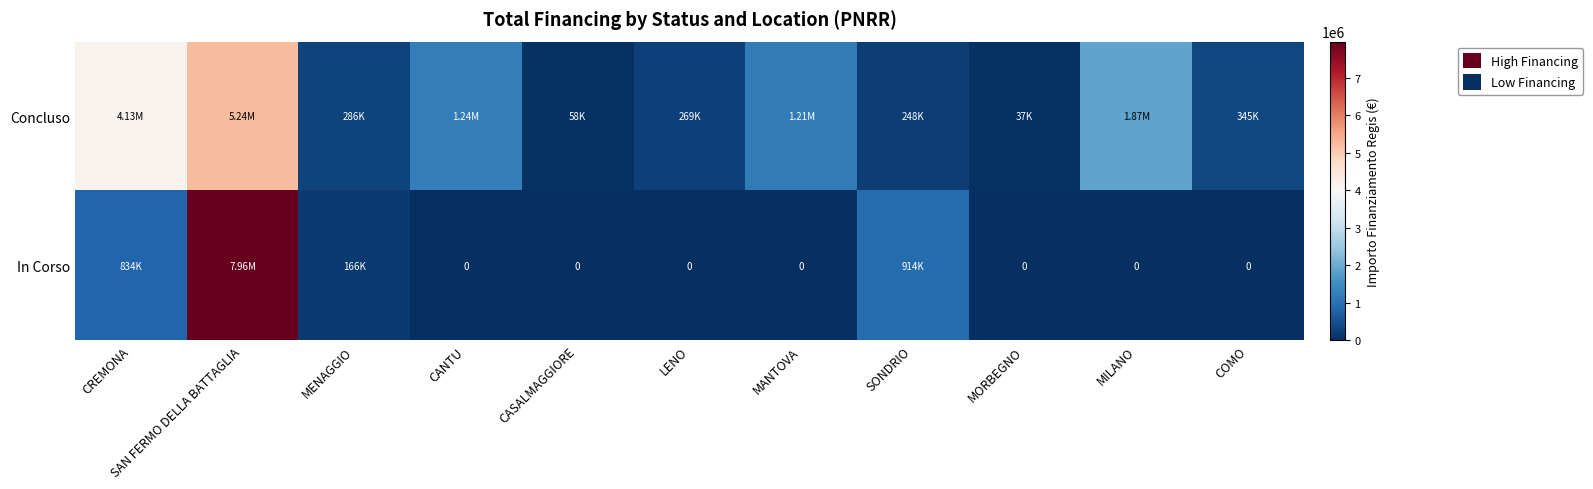

At which category does the chart reach its minimum across all series?

CANTU